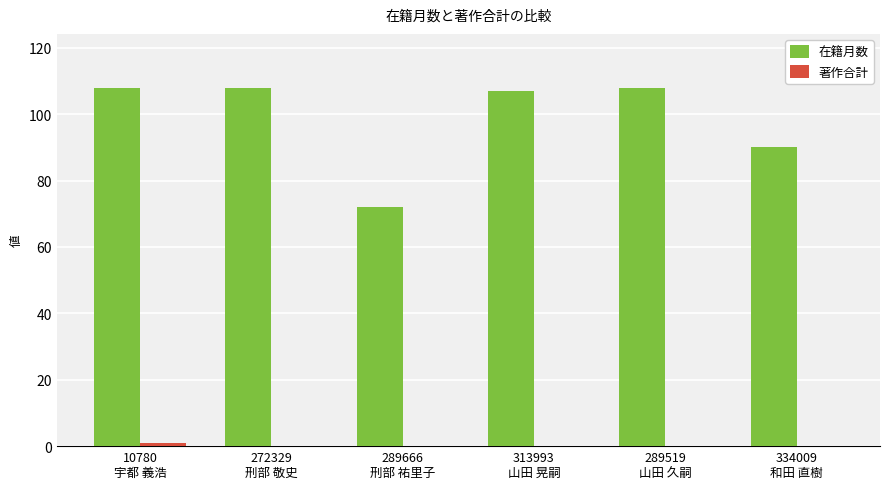

Which series has the largest total across all categories?

在籍月数